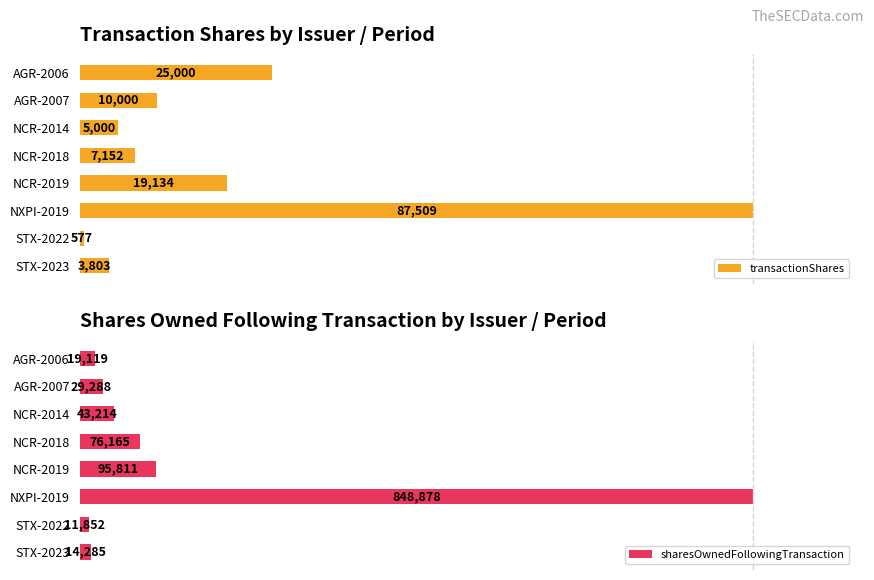

Are the bars grouped side by side (vs. stacked)?

Yes